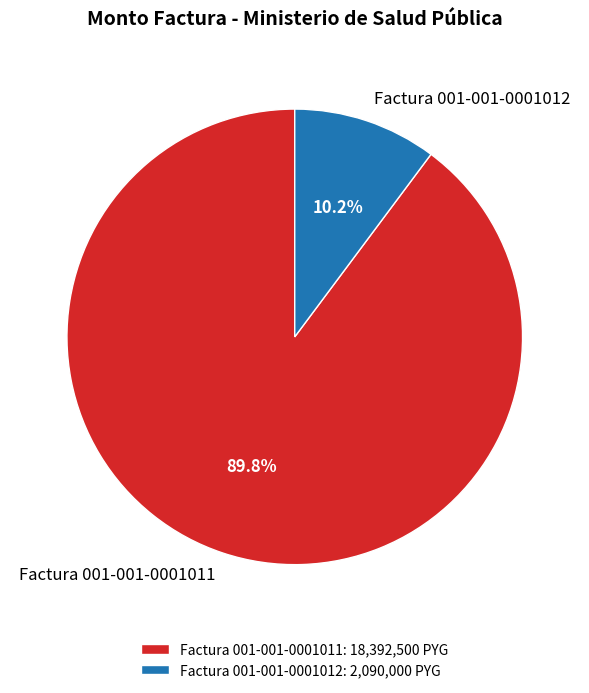

What portion of the pie excludes Factura 001-001-0001011?

10.2%